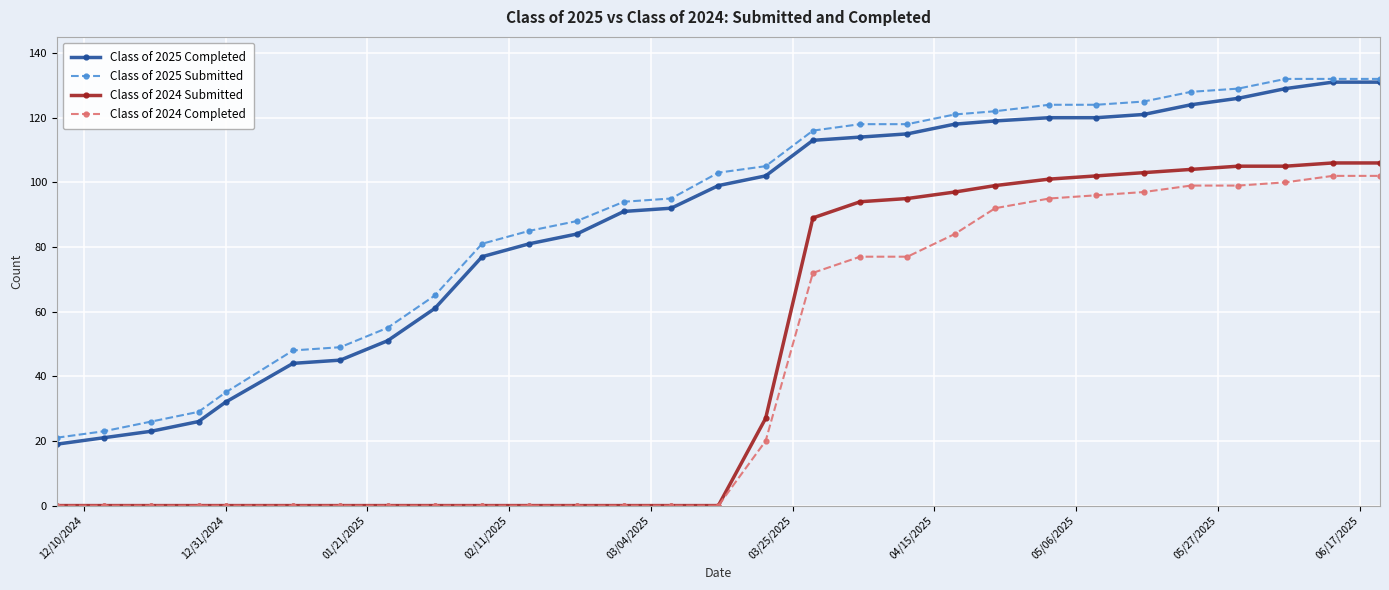

What is the minimum value for Class of 2025 Submitted?

21